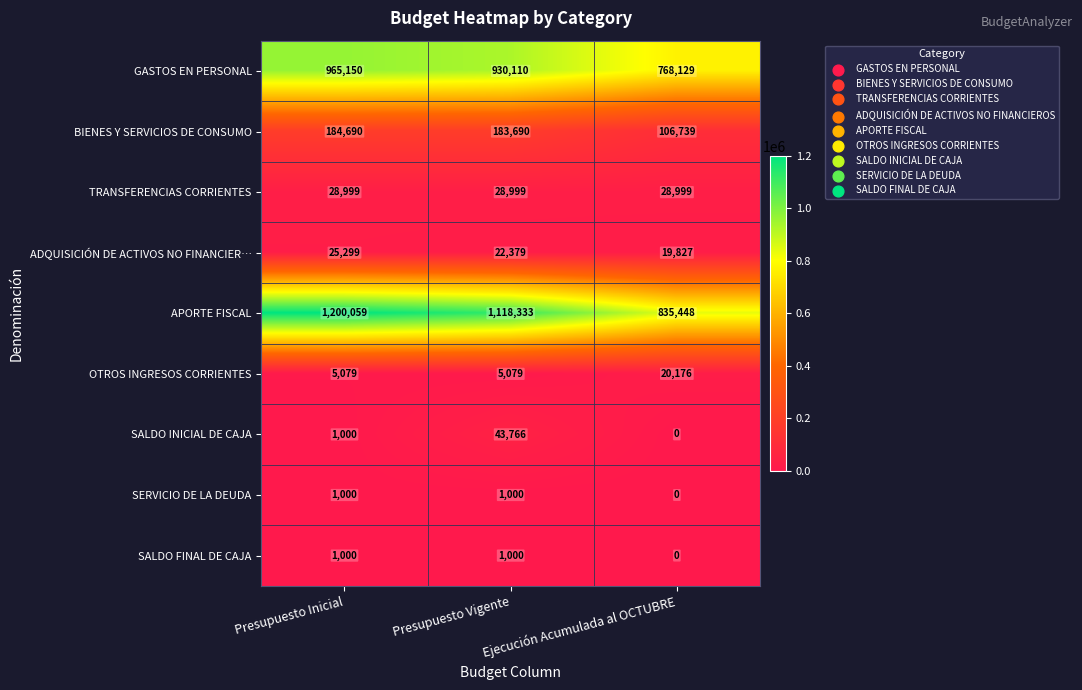

At how many categories does at least one series exceed 276736?

3